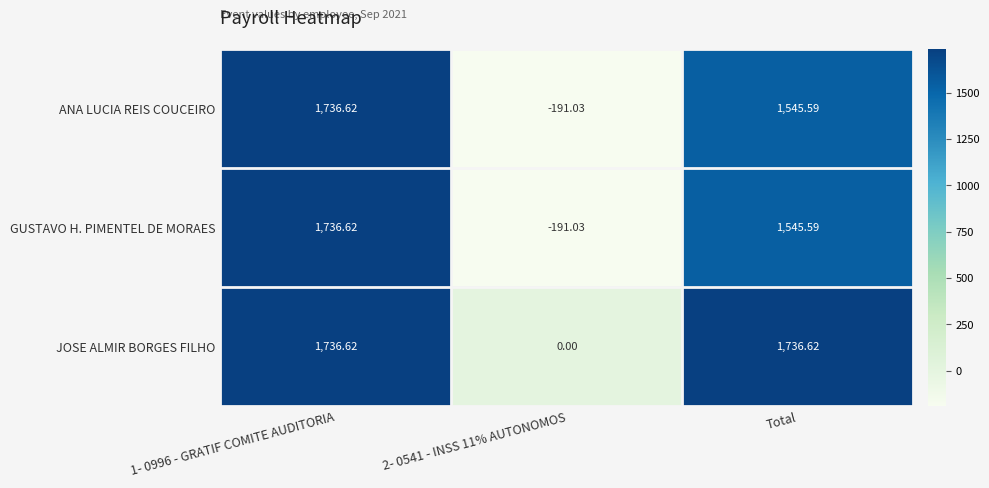

Which series has the largest total across all categories?

JOSE ALMIR BORGES FILHO